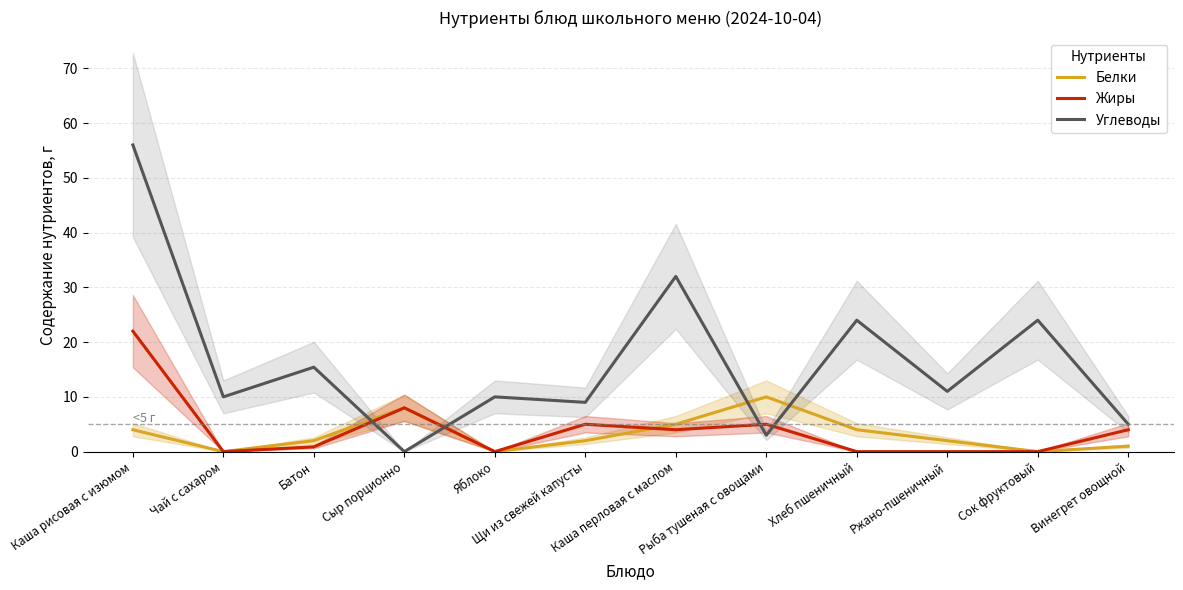

List the series in order of their peak value, highest first.

Углеводы, Жиры, Белки